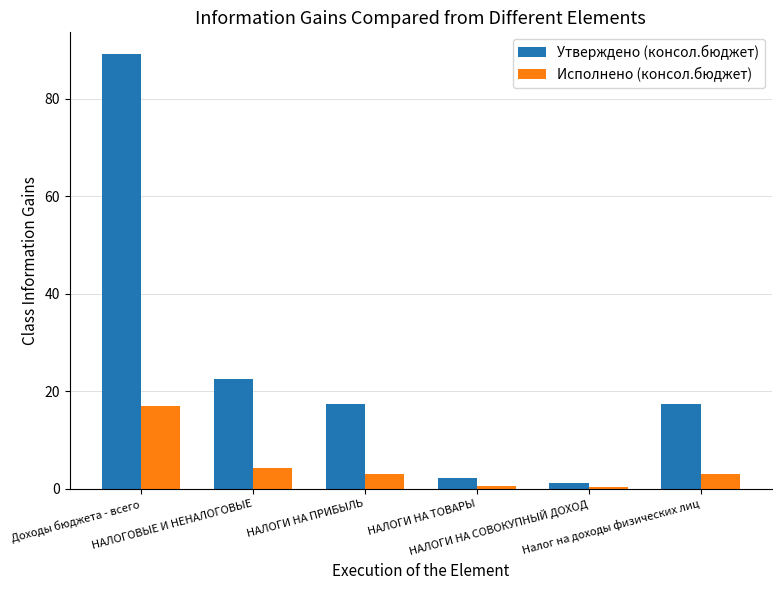

What is the label of the 4th bar from the right?

НАЛОГИ НА ПРИБЫЛЬ